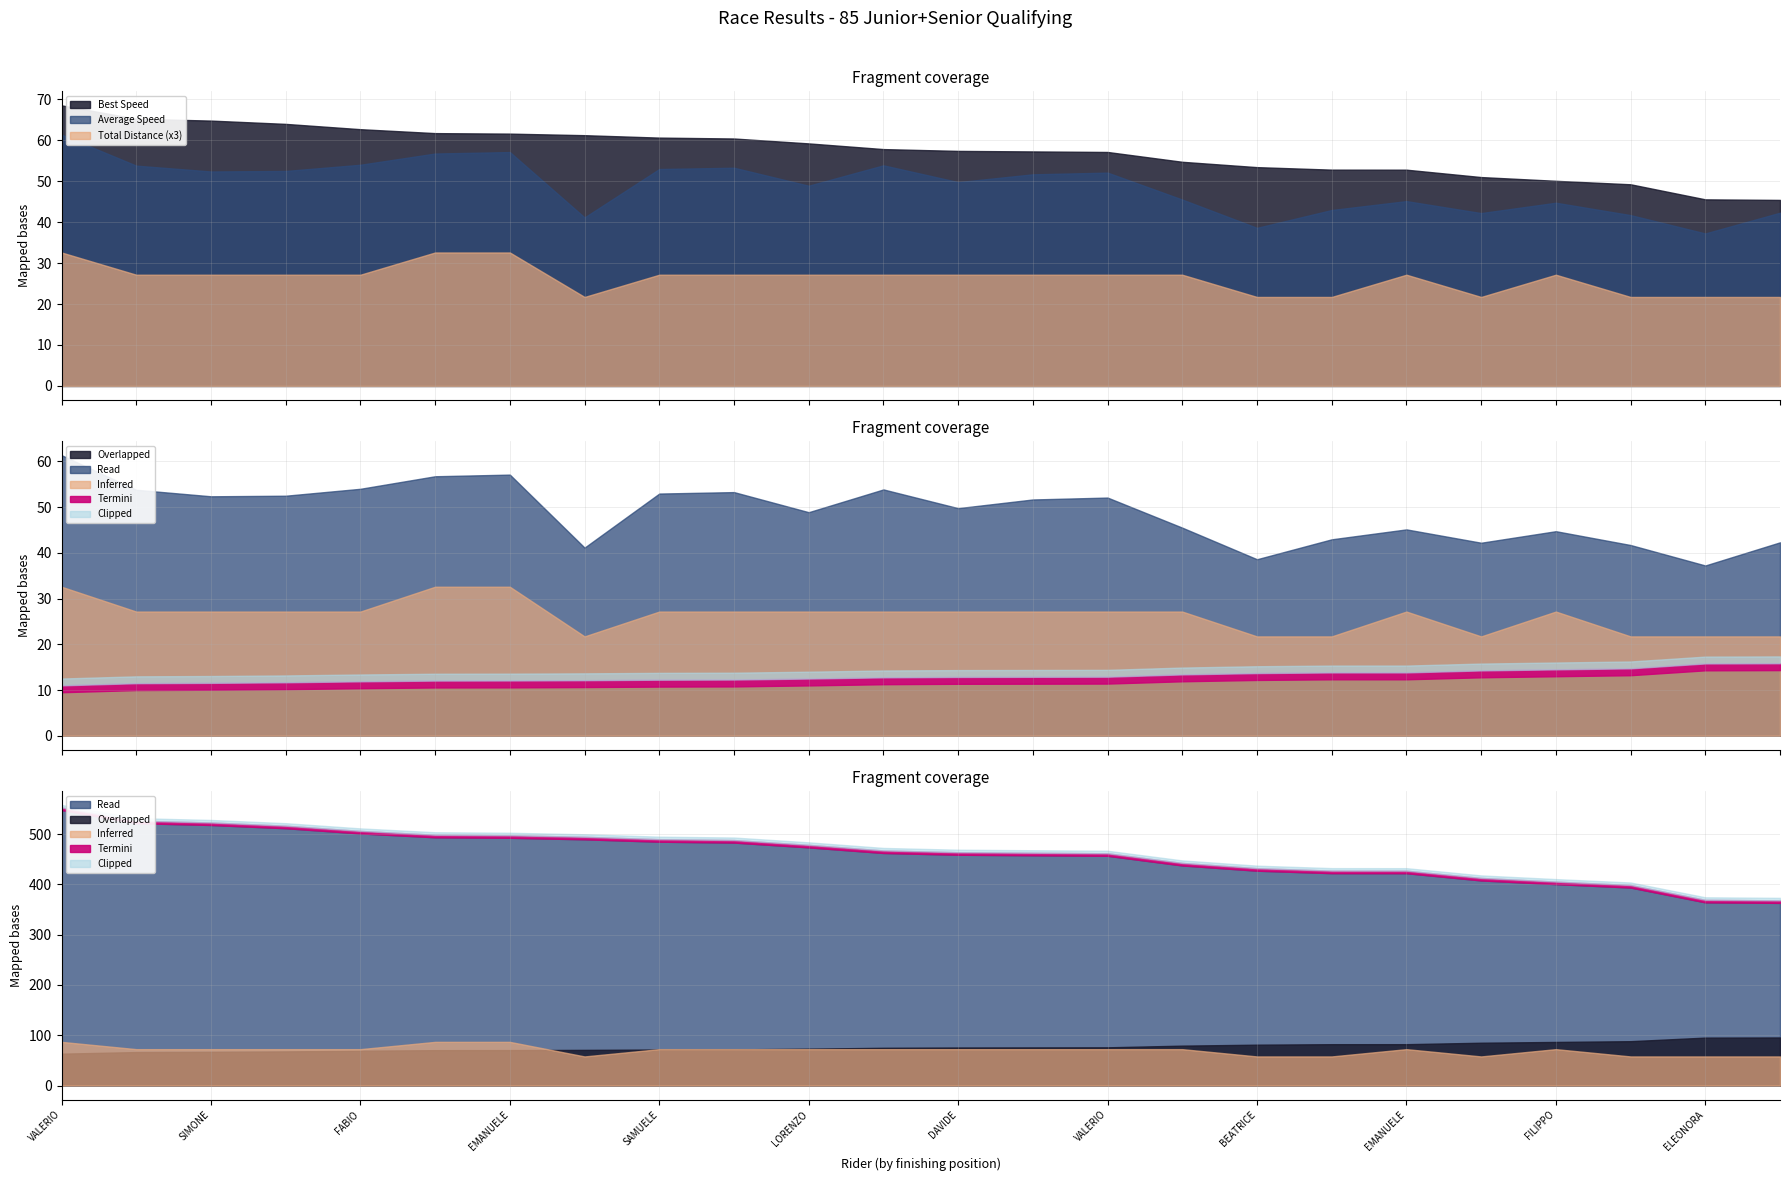

True or false: Total Distance (x3) and Average Speed cross at least once.

False